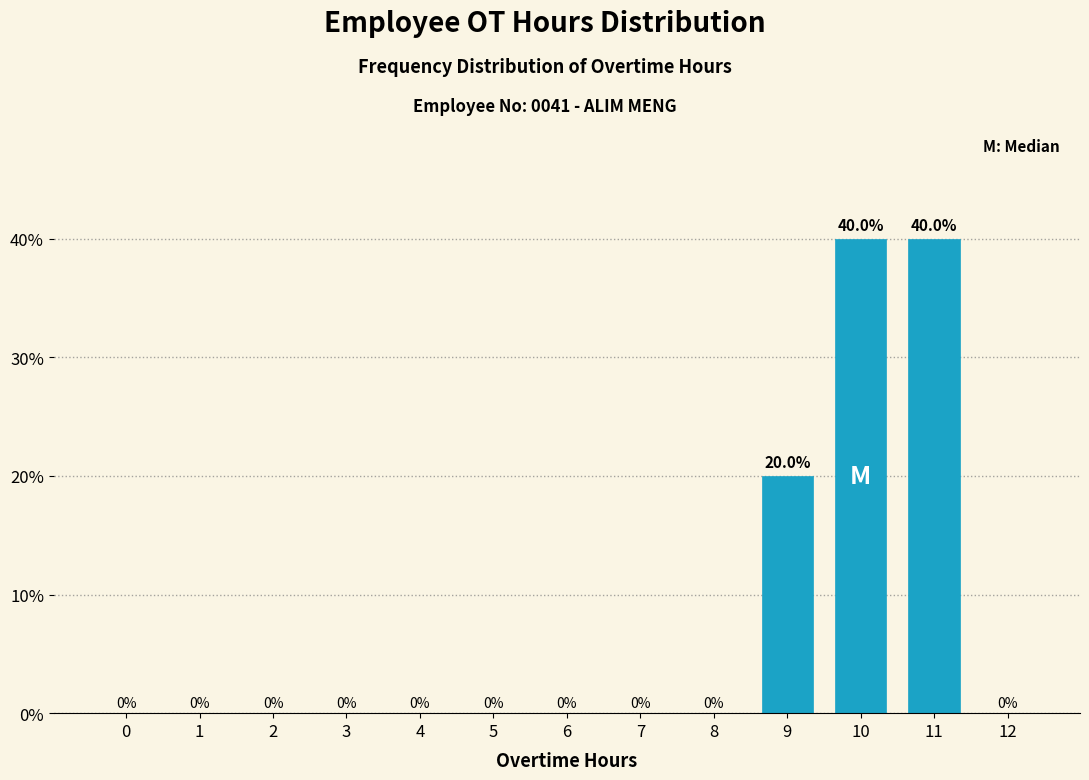

Reading left to right, what are all the values shown in this chart?

0=0	1=0	2=0	3=0	4=0	5=0	6=0	7=0	8=0	9=20	10=40	11=40	12=0